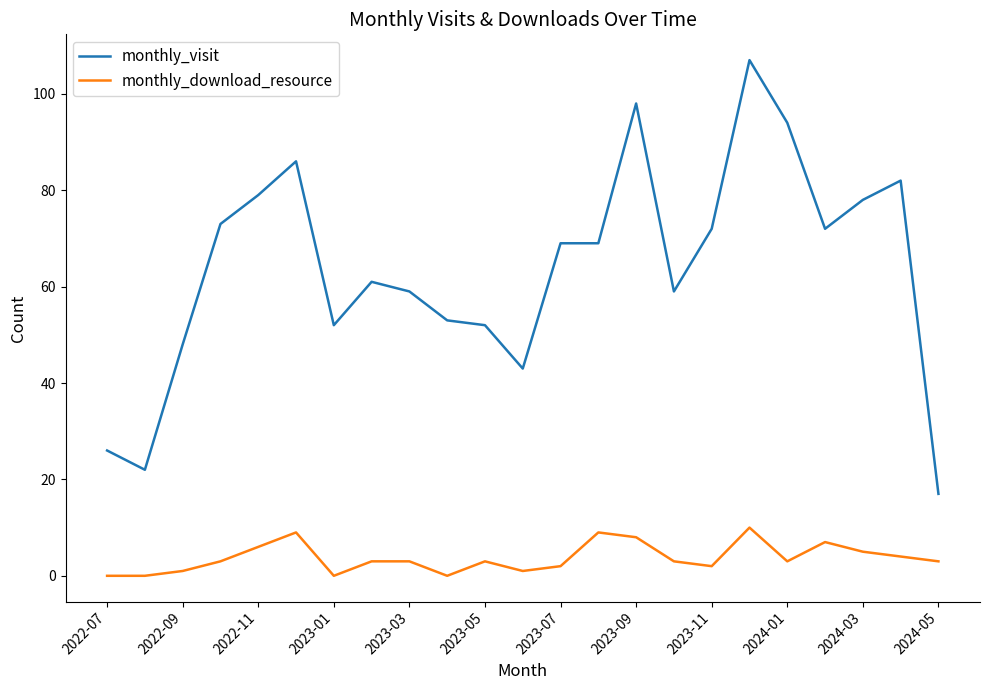

Which series has the largest range (max minus min)?

monthly_visit